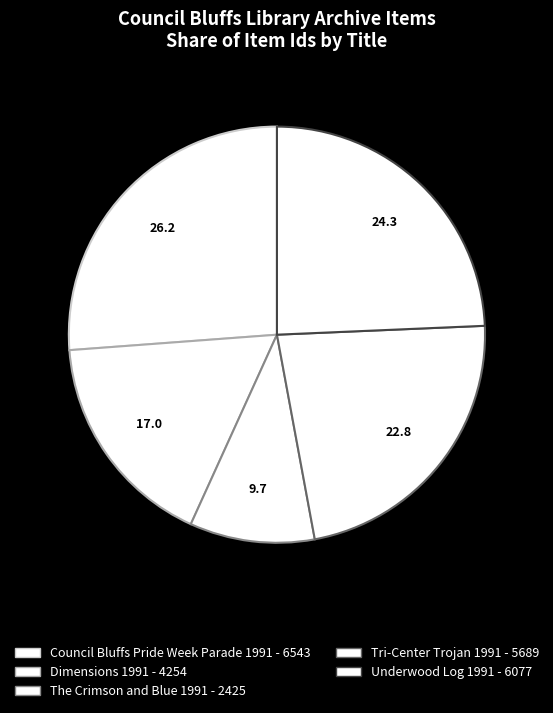

Count the number of slices in the pie.

5